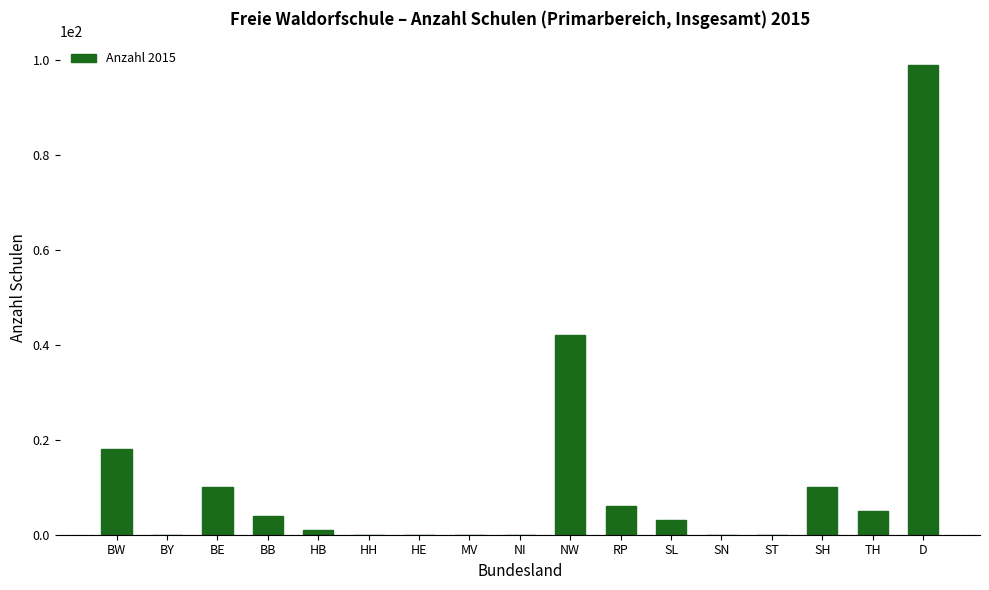

Between BY and SH, which is larger?

SH